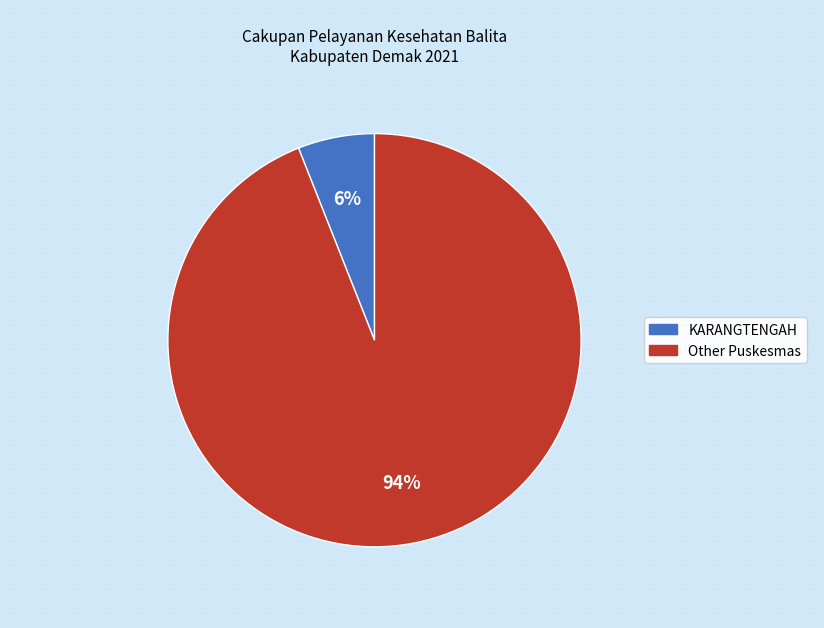

To the nearest percent, what is the average slice percentage?

50%